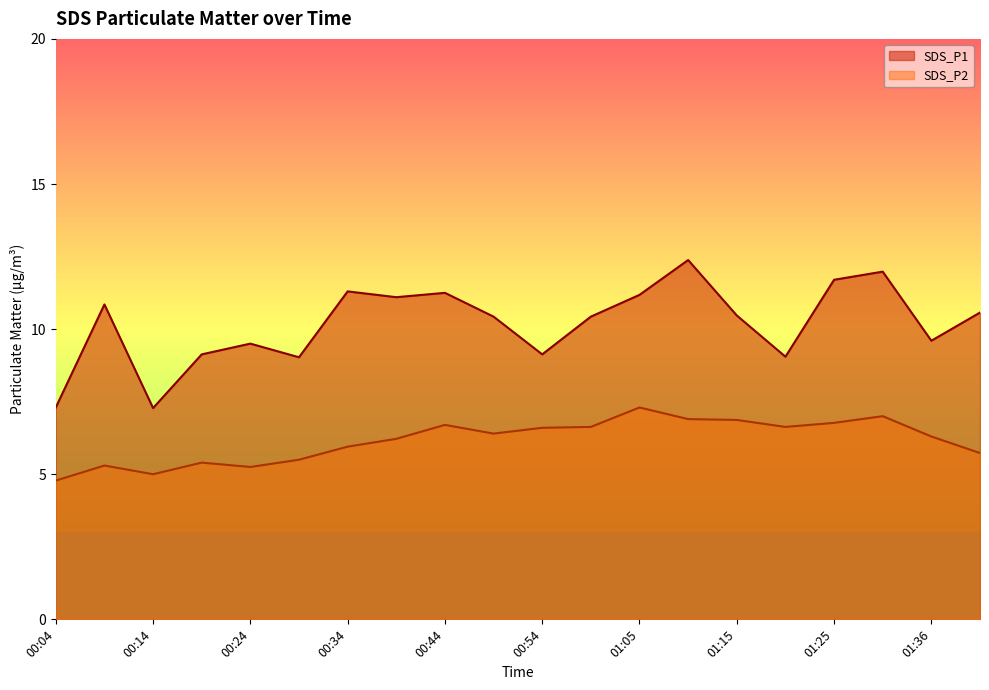

Reading left to right, transcribe all the data shown in this chart.

SDS_P1: 7.3	10.8	7.3	9.1	9.5	9.0	11.3	11.1	11.2	10.4	9.1	10.4	11.2	12.4	10.5	9.1	11.7	12.0	9.6	10.6
SDS_P2: 4.8	5.3	5.0	5.4	5.2	5.5	6.0	6.2	6.7	6.4	6.6	6.6	7.3	6.9	6.9	6.6	6.8	7.0	6.3	5.7